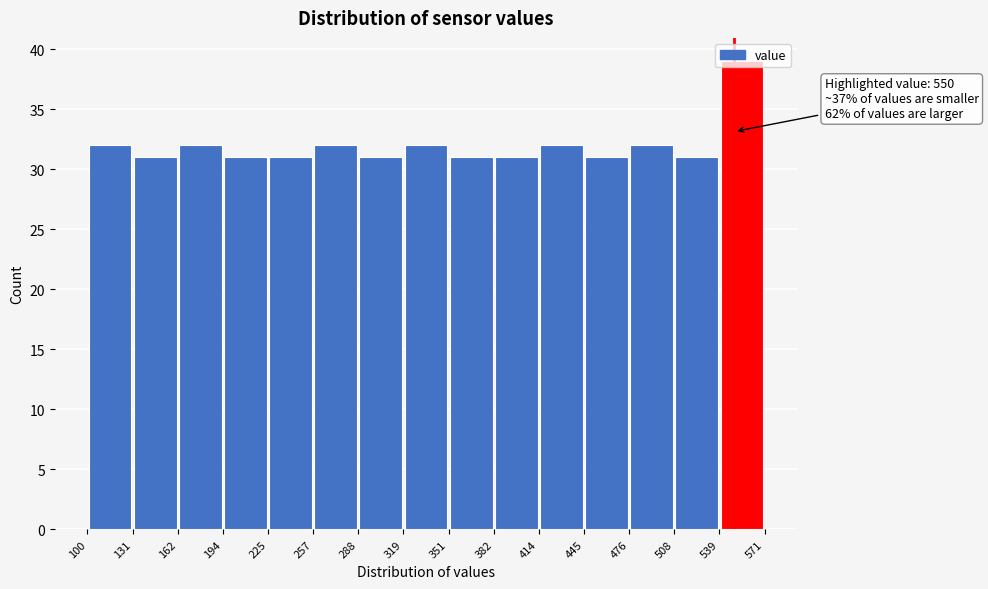

Which range on the x-axis has the tallest bar?

539 to 571